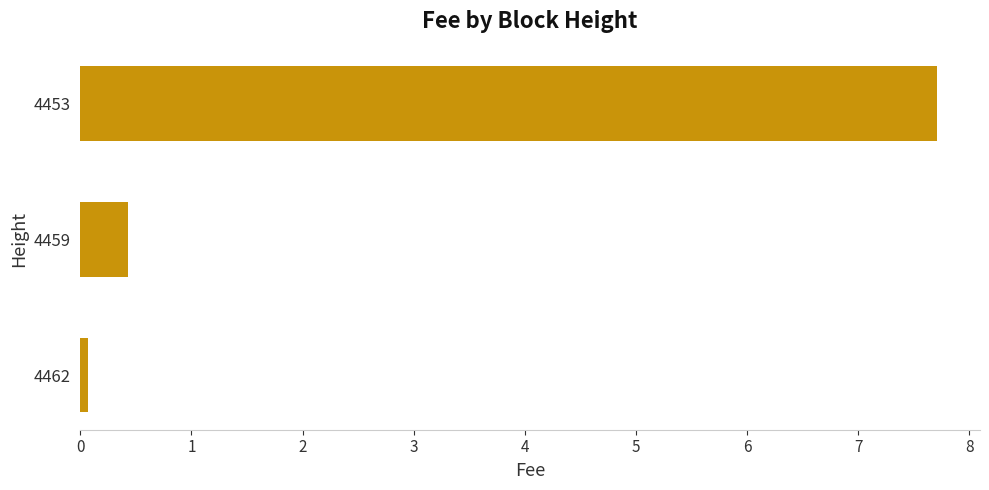

True or false: the data shows 7.7 at 4453.

True